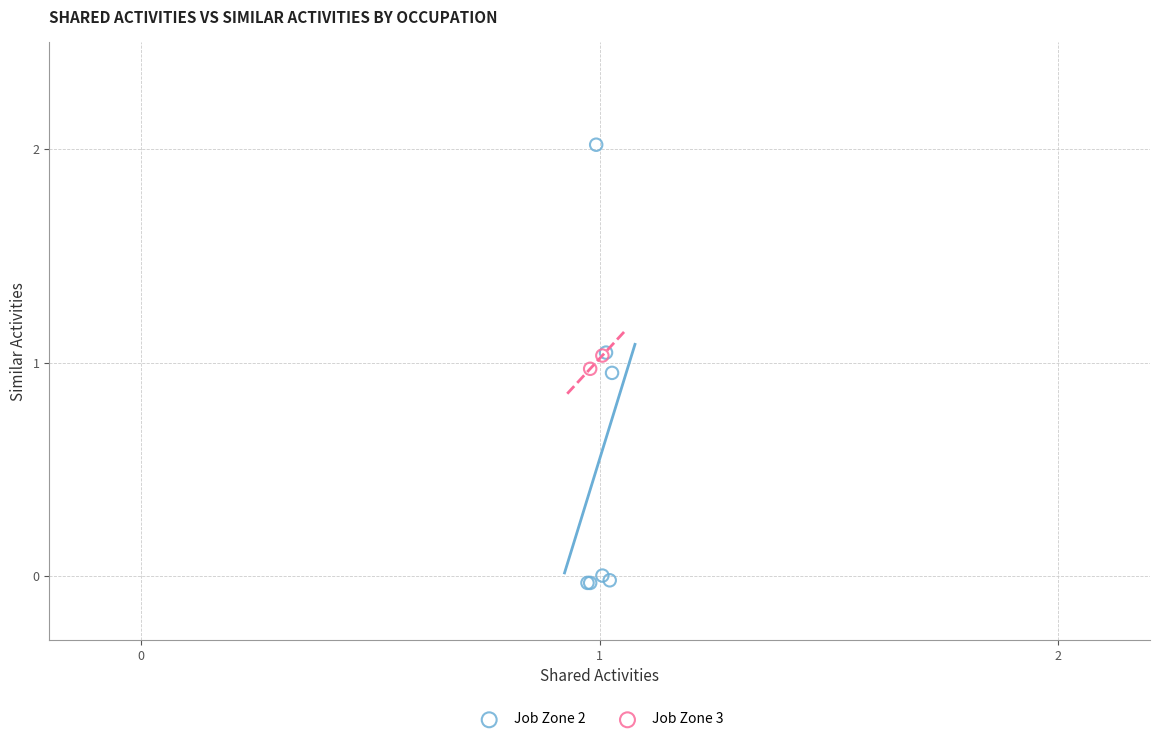

What are all the series names shown in the legend?

Job Zone 2, Job Zone 3